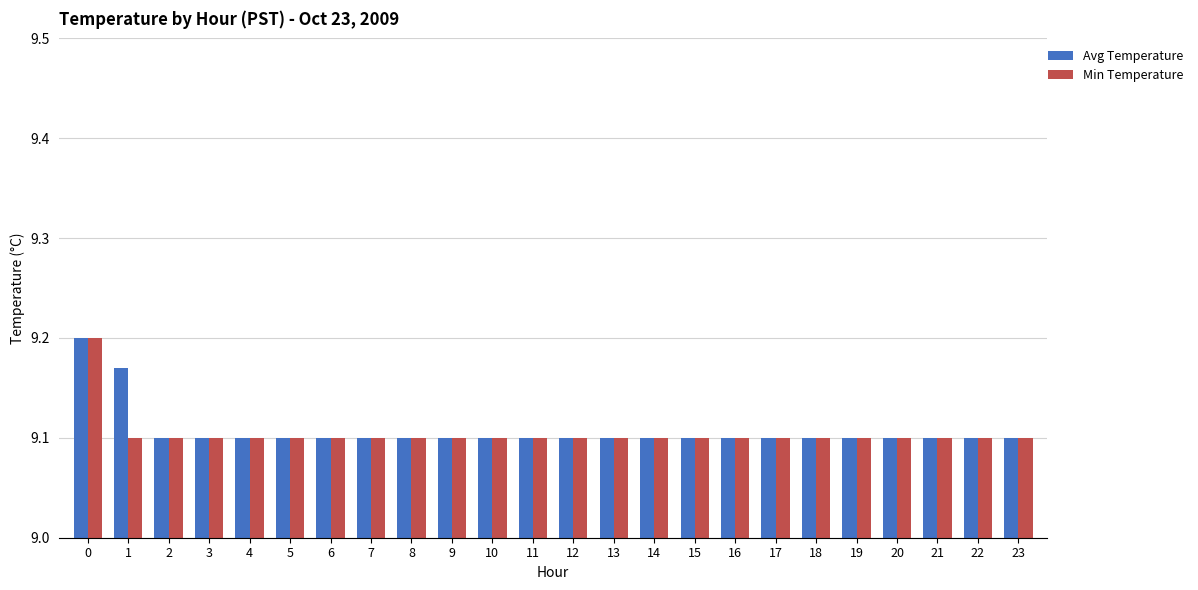

How many bars are there in total?

48